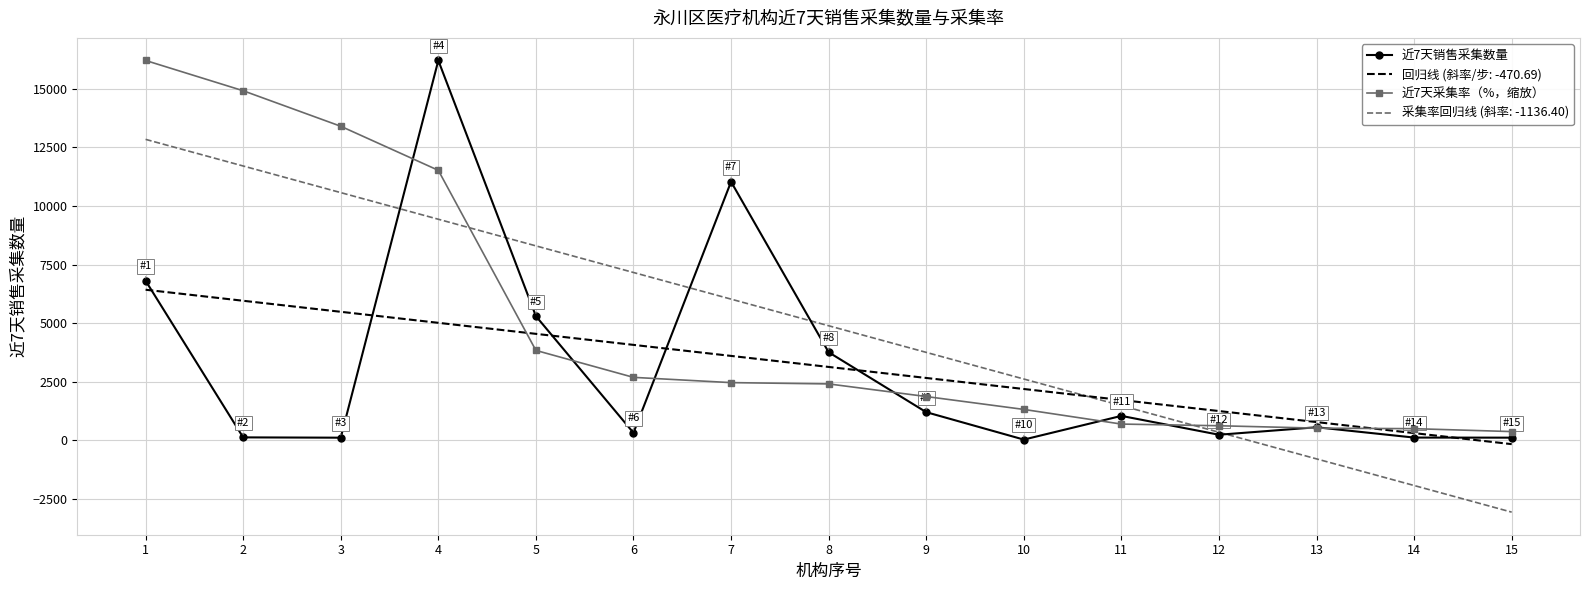

What is the sum of all 近7天采集率（%，缩放） values?

73383.5